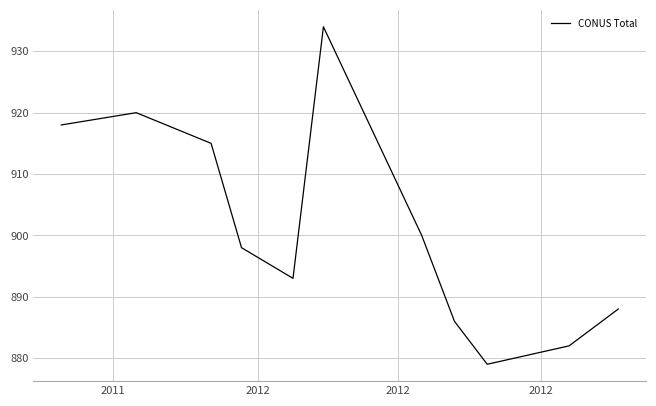

What is the smallest value displayed?

879